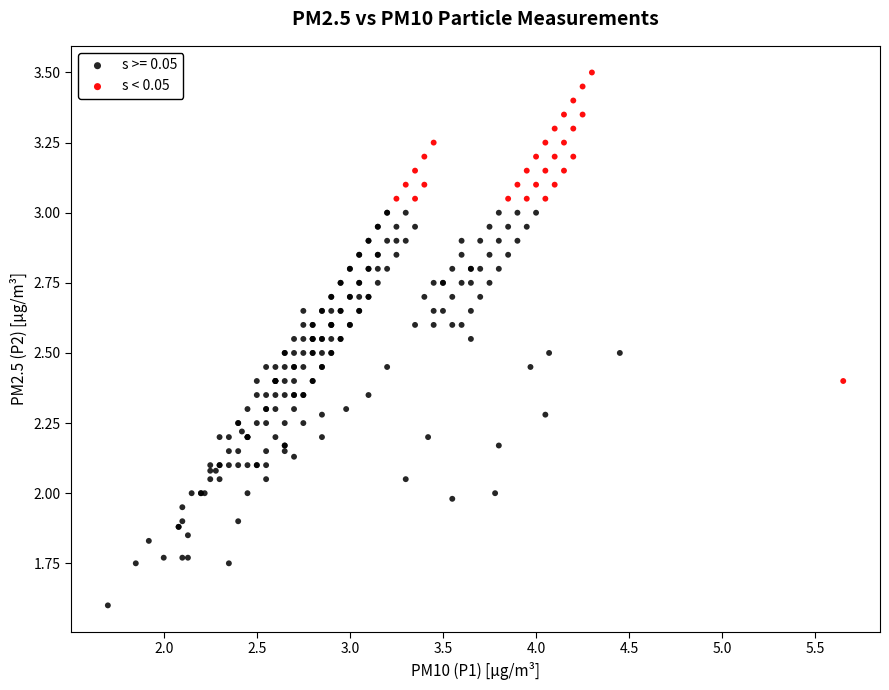

Which series contains the highest Y value?

s < 0.05